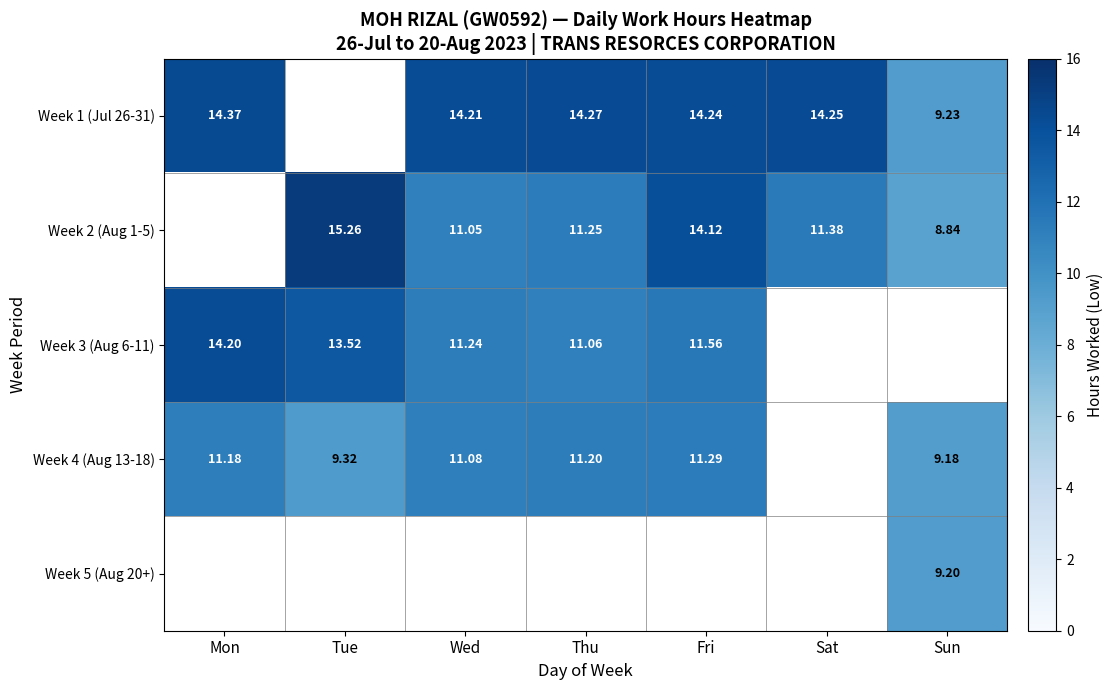

Between Tue and Thu, which series saw the biggest shift?

Week 2 (Aug 1-5)